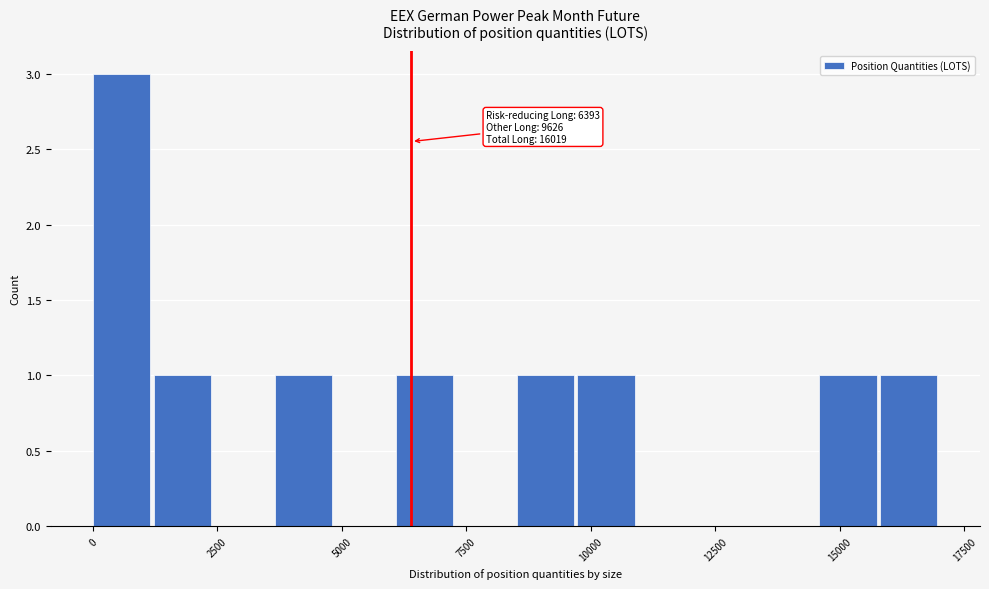

Read against the x-axis, roughly where is the centre of the tallest bar?

500